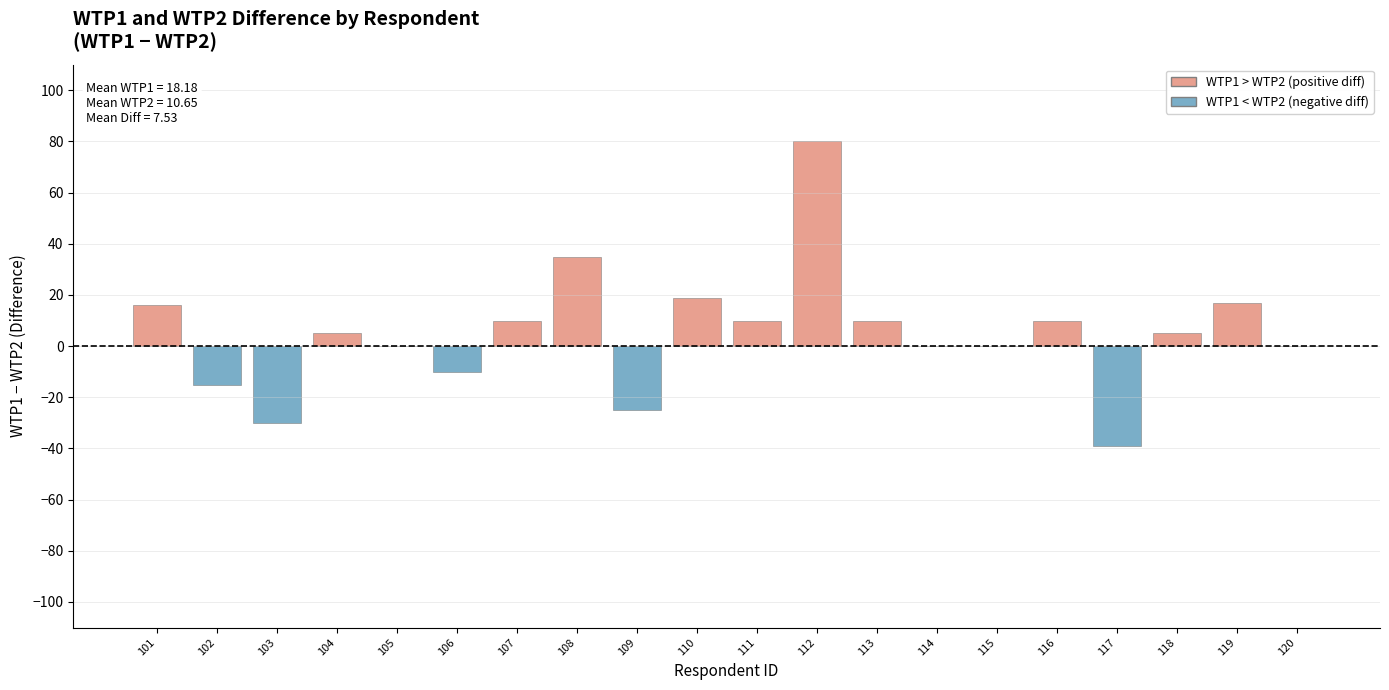

Between 119 and 120, which is larger?

119